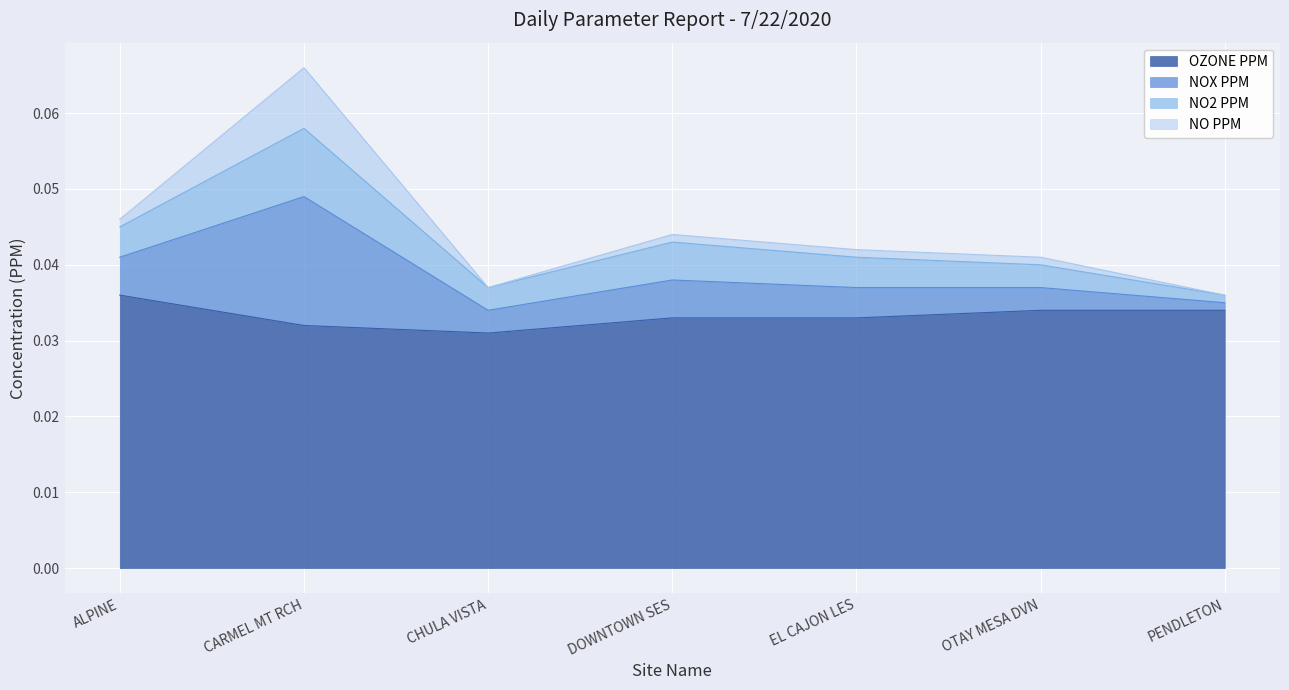

Is it true that NOX PPM equals 0.0 at ALPINE?

True